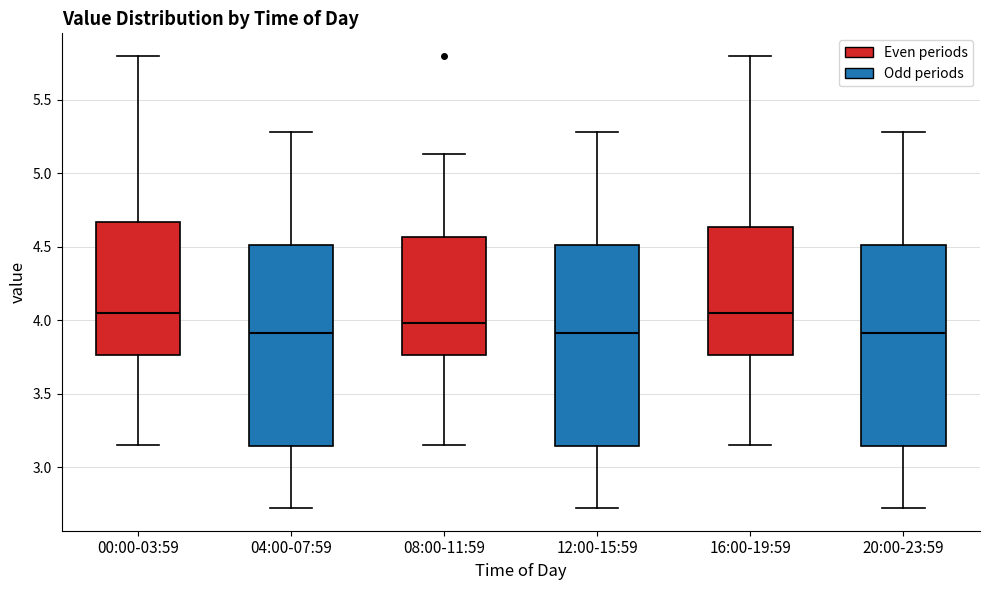

Where is the lower edge of the box for 16:00-19:59 on the y-axis? The values are not printed on the chart, so give them approximately, as read against the axis.

3.75